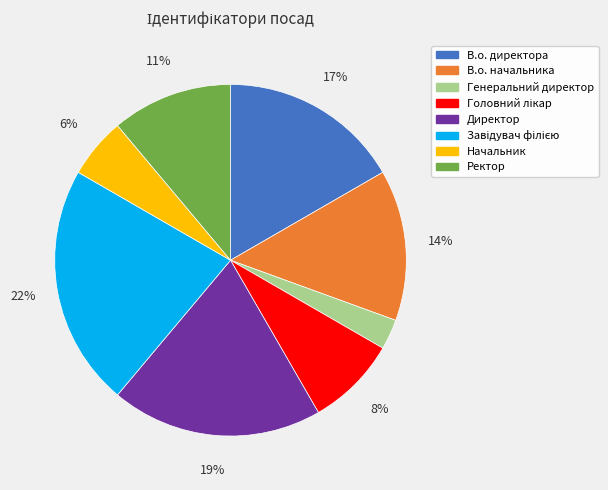

Does any single category account for the majority?

No